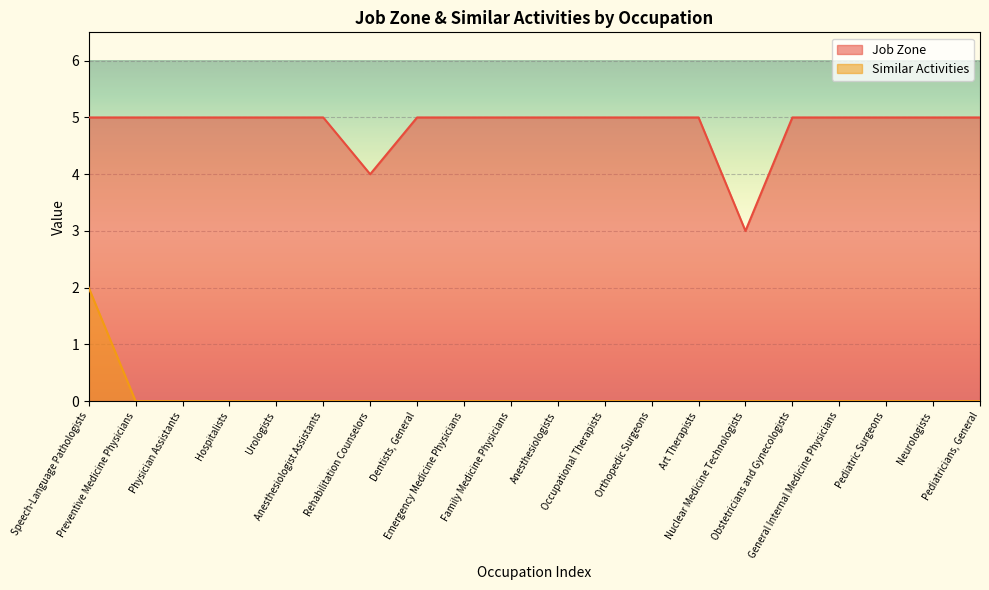

True or false: Job Zone and Similar Activities intersect in this chart.

False